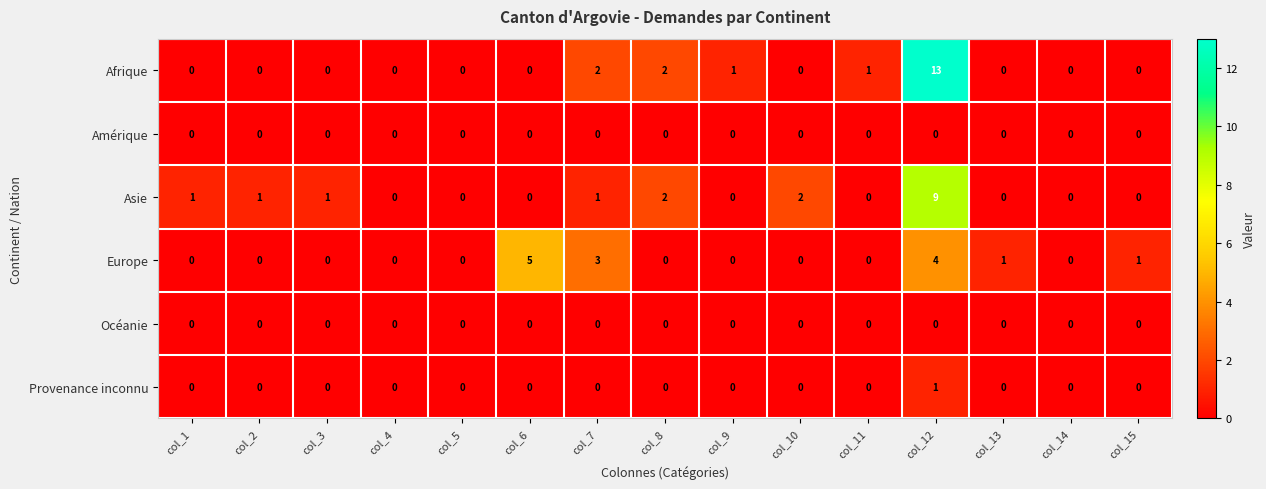

What is the total value across all series at col_10?

2